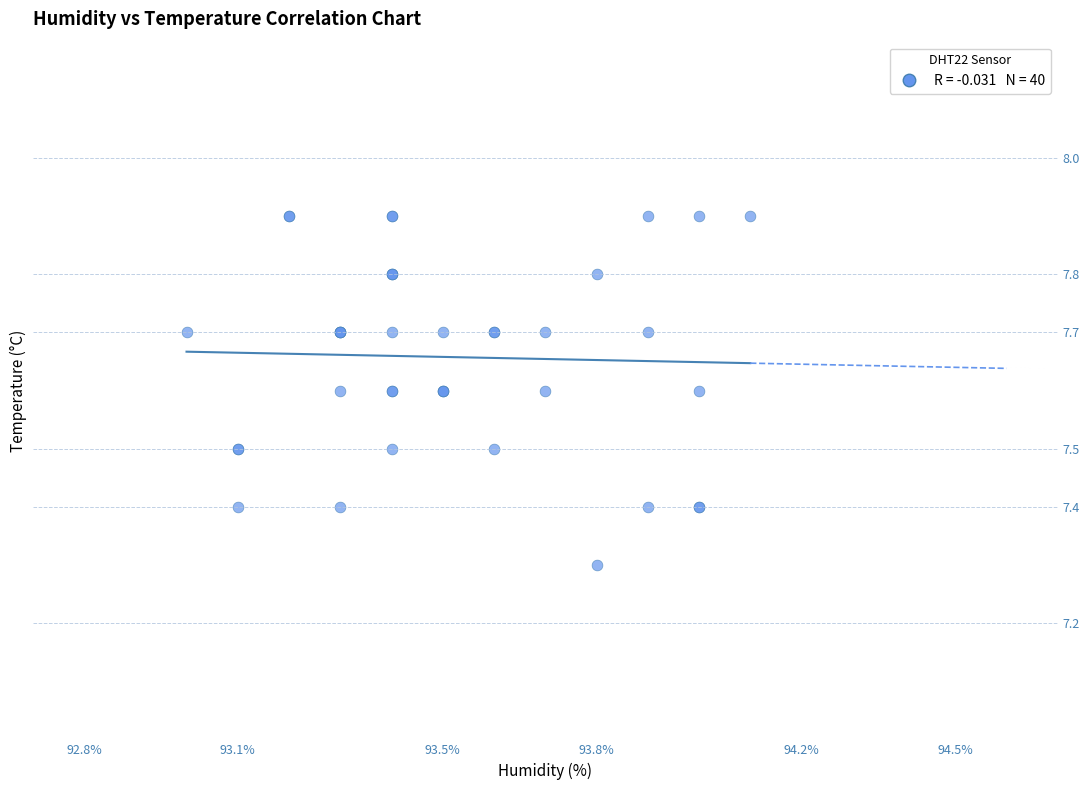

What Y value in the scatter plot is closest to 7?

7.3